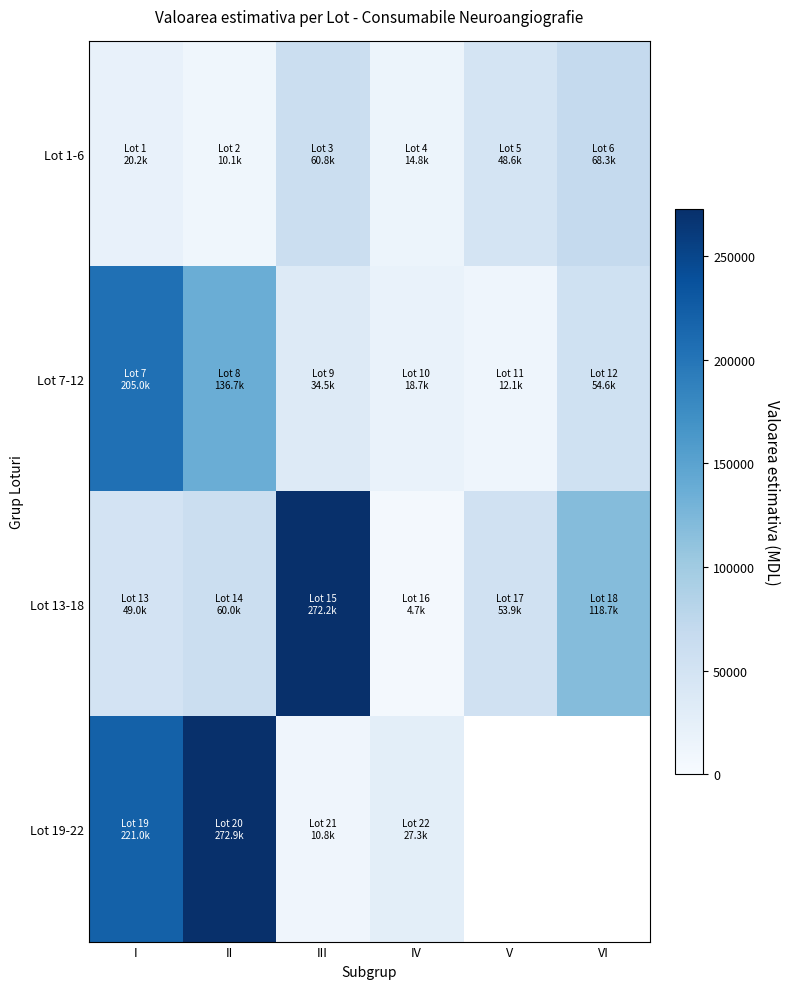

What is the spread (max minus min) of values at II?

262845.8